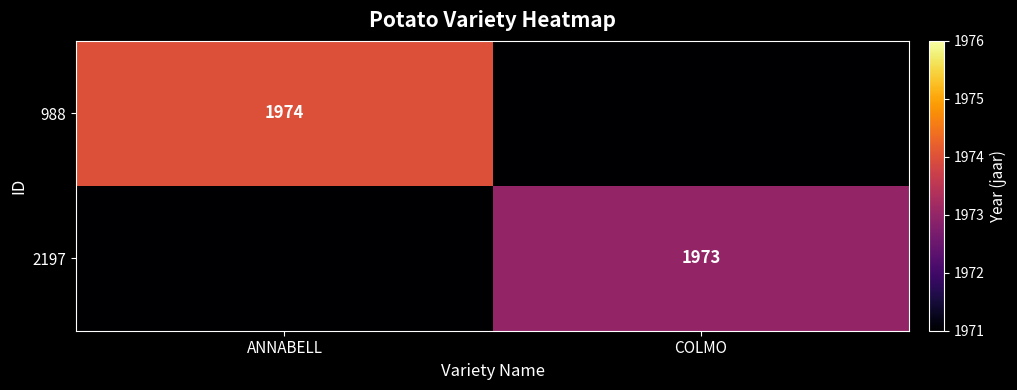

Is the value of 988 at ANNABELL greater than the value of 2197 at COLMO?

Yes